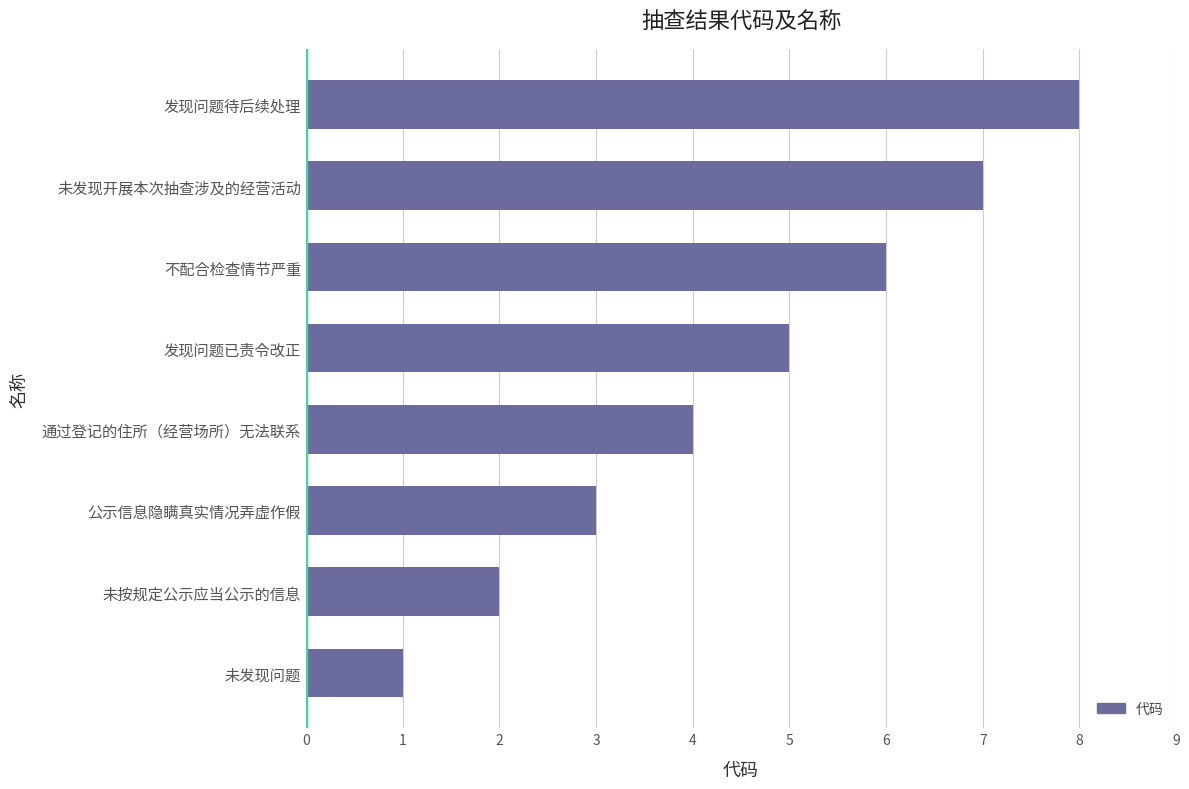

Are the bars horizontal?

Yes